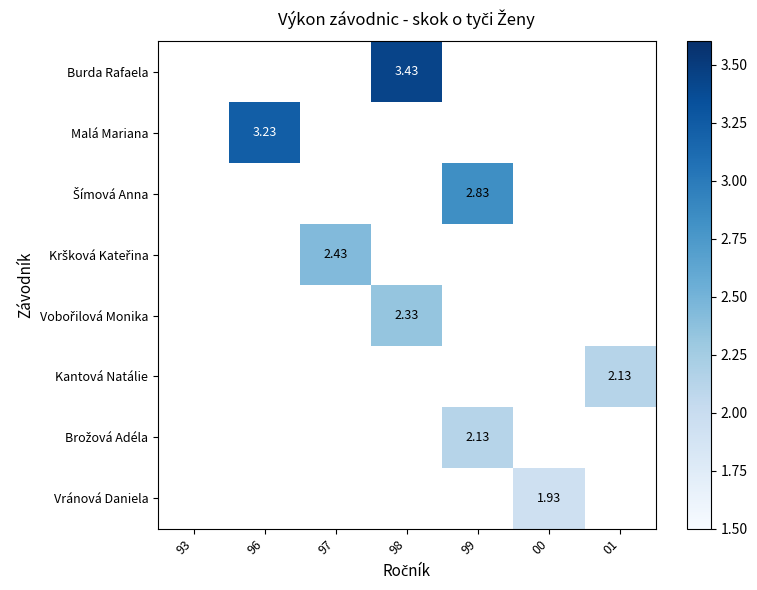

What is the approximate value of Šímová Anna at 99?

2.8